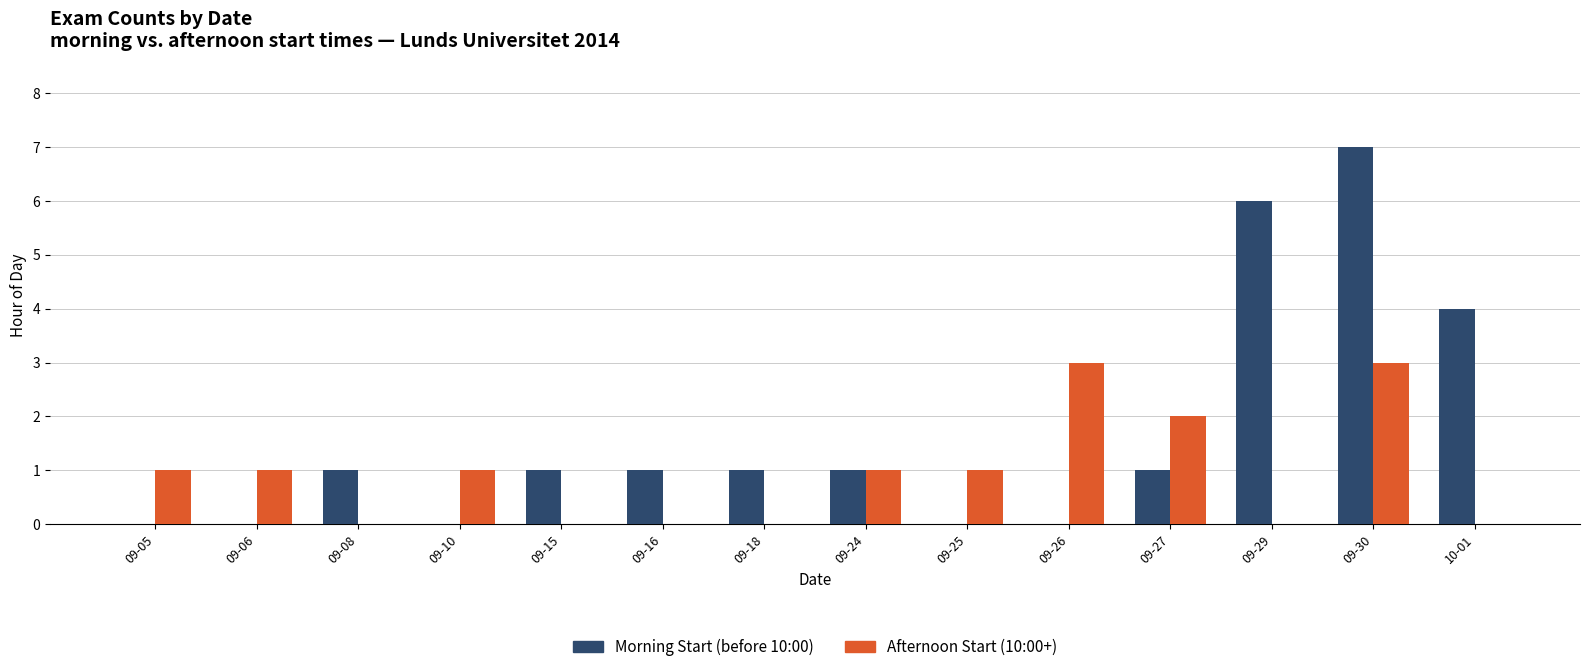

What is the greatest value displayed?

7